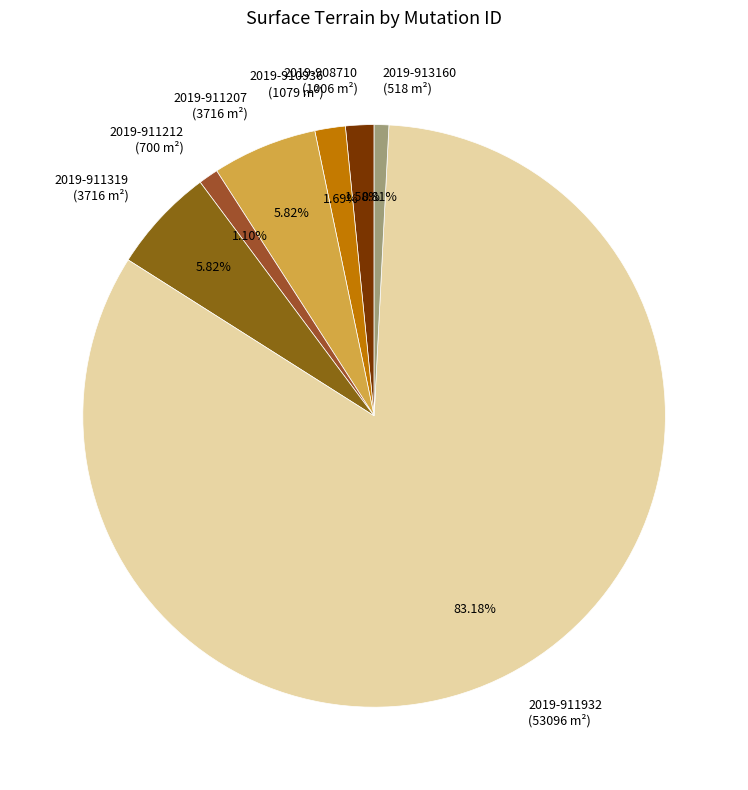

Which slice is the largest?

2019-911932